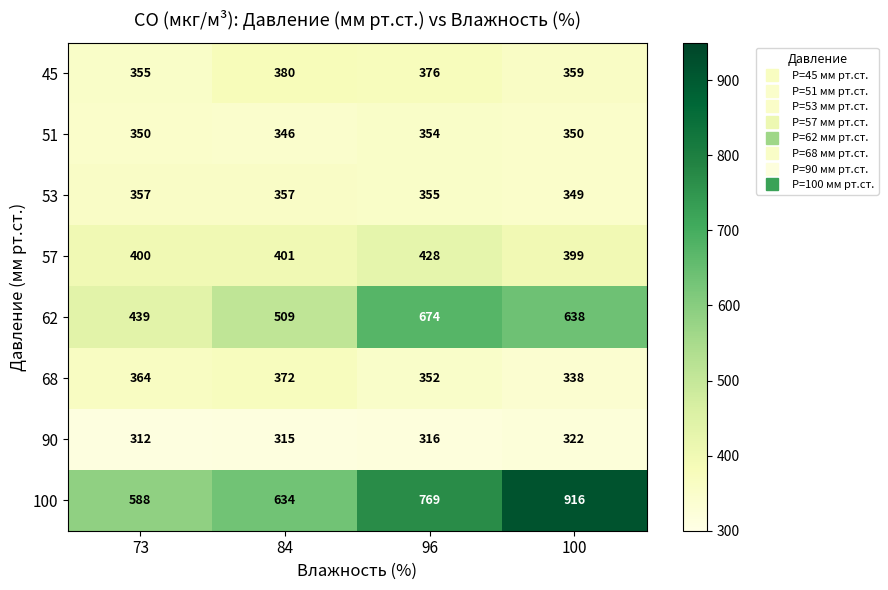

What is the difference between the maximum and second lowest values in the 90 series?

7